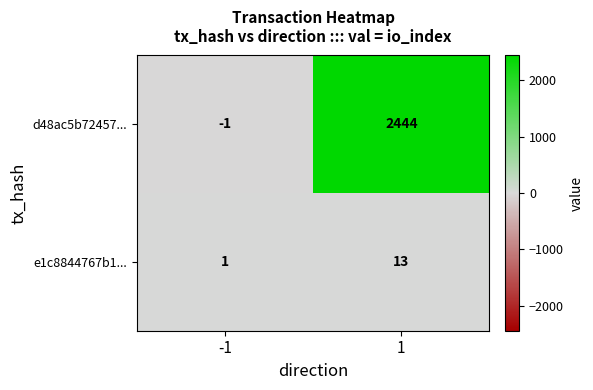

Which series changed the most between -1 and 1?

d48ac5b72457...